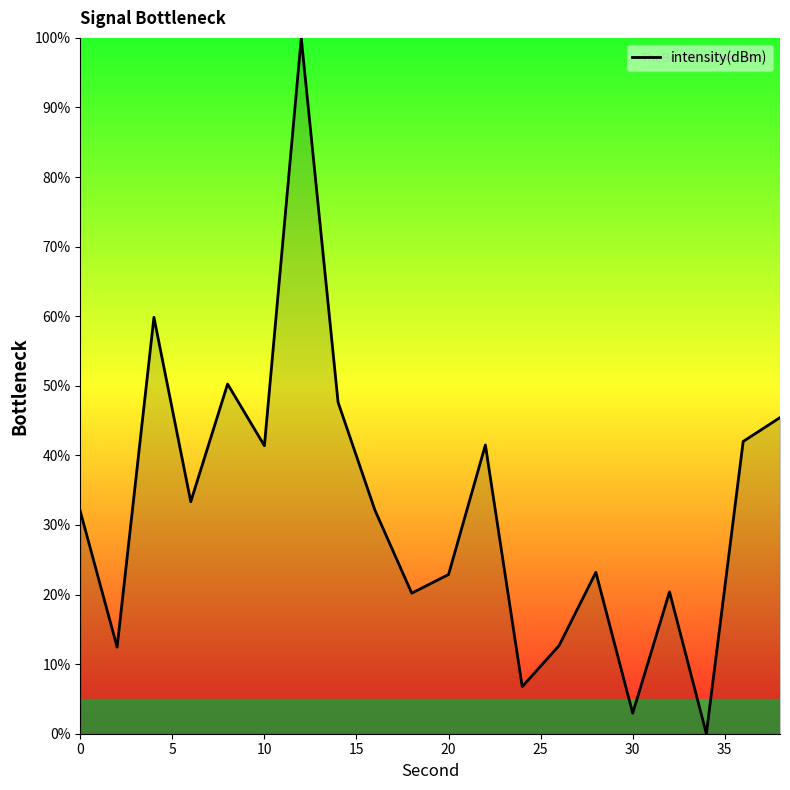

What is the maximum value shown in the chart?

100.0